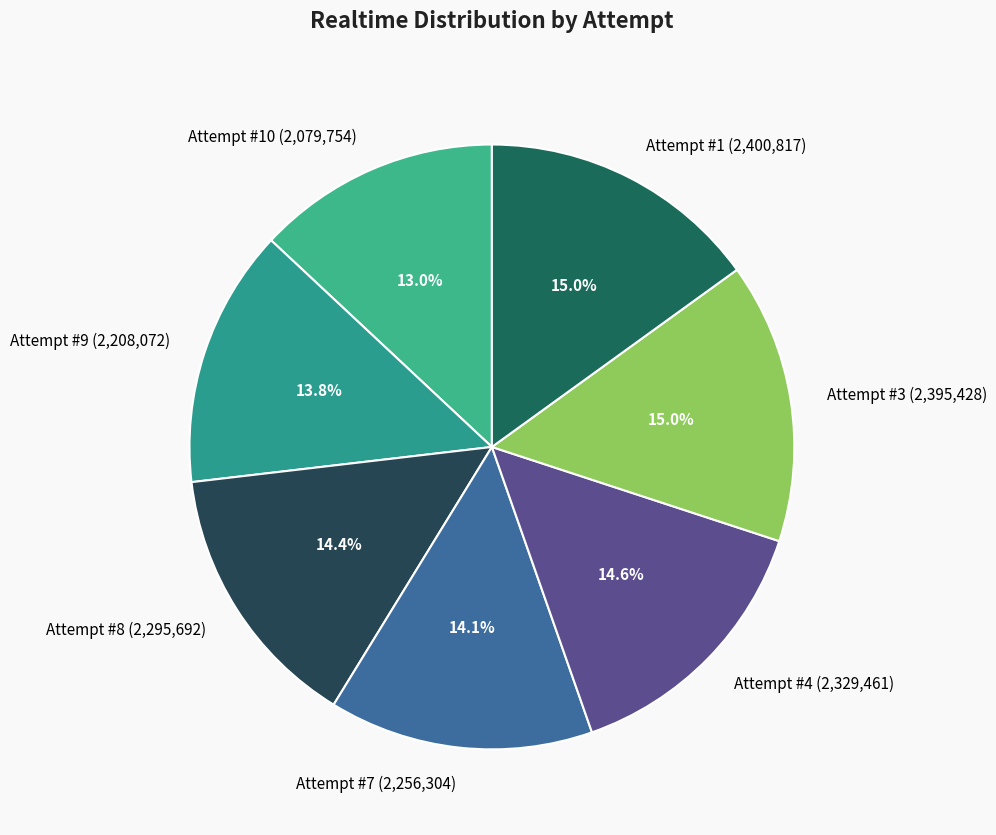

Between Attempt #7 and Attempt #10, which is larger?

Attempt #7